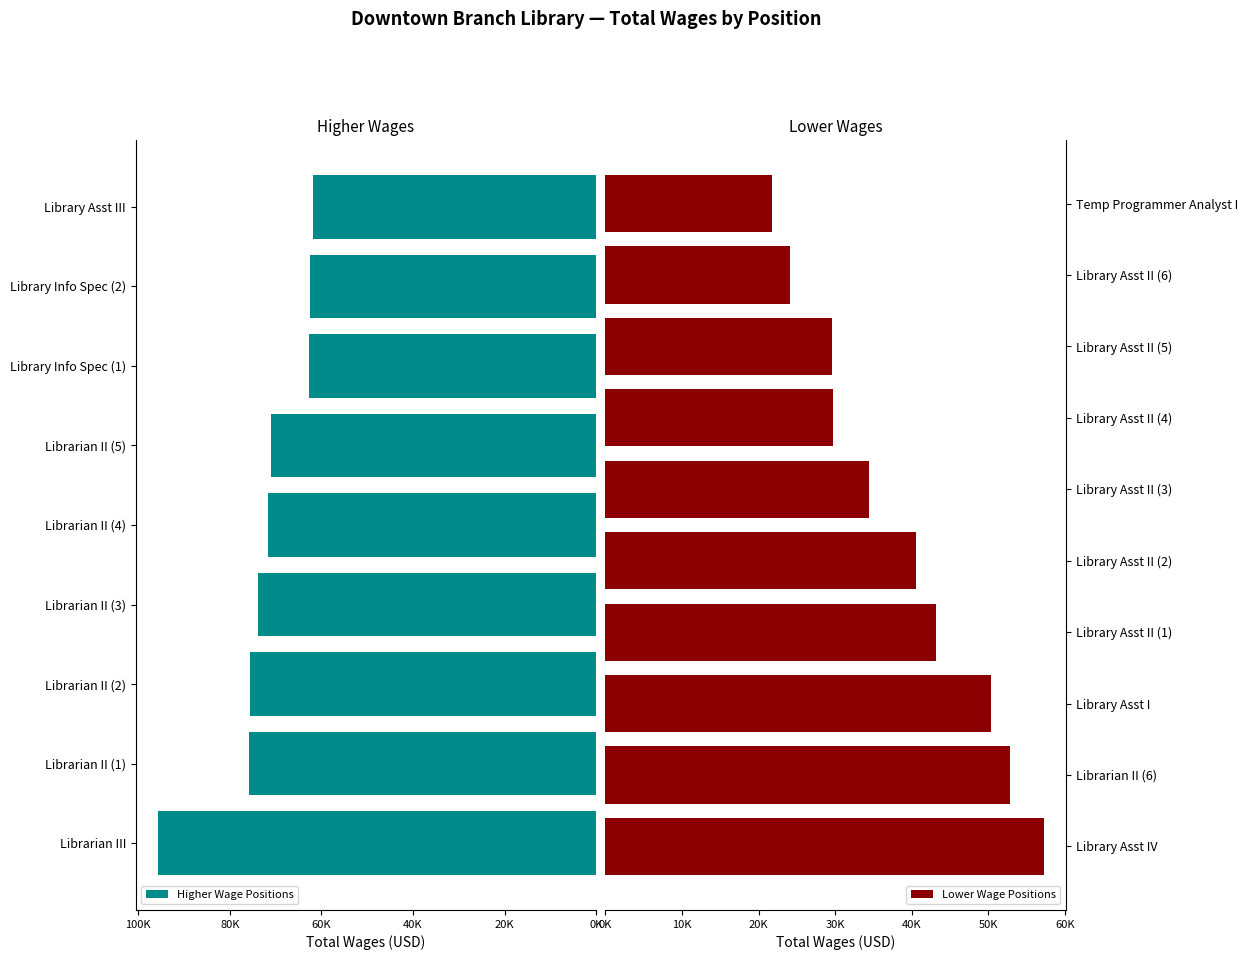

What is the average value?

54464